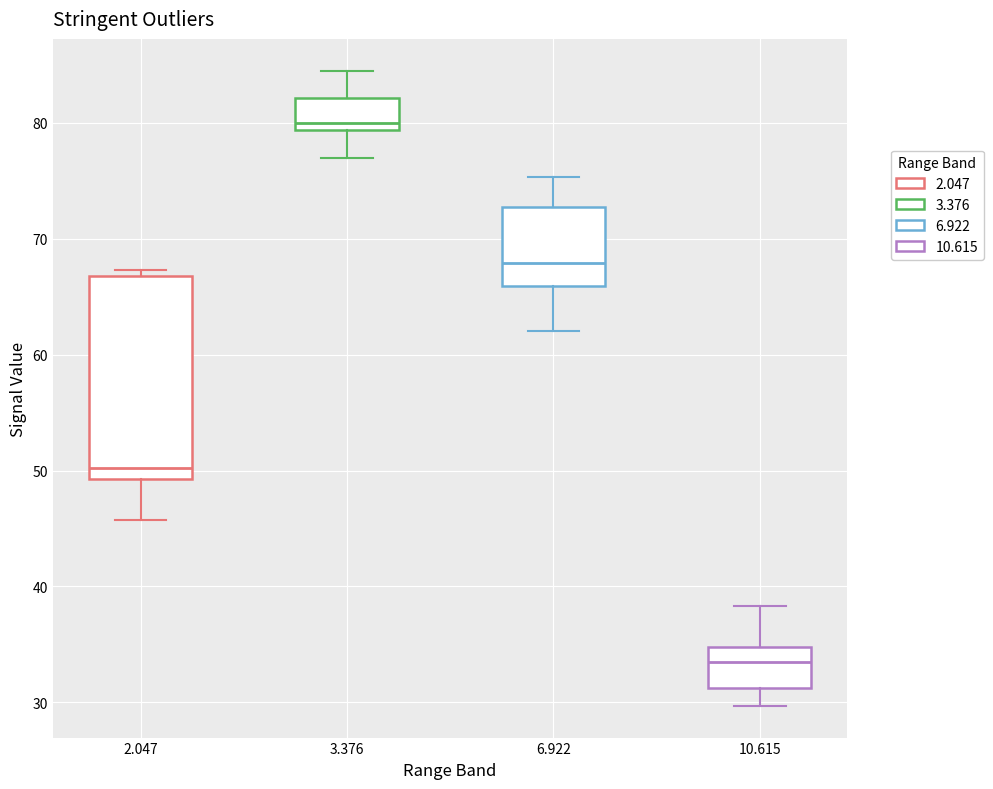

Which box is the tallest, from its lower edge to its upper edge?

2.047